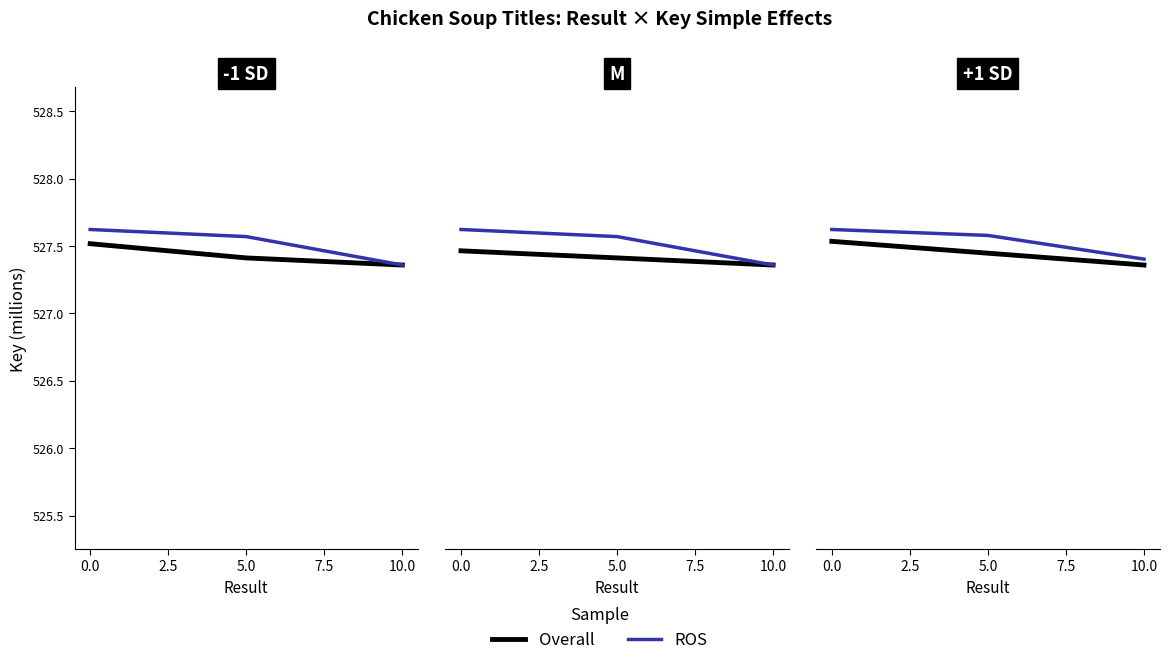

How many lines are shown in the chart?

2